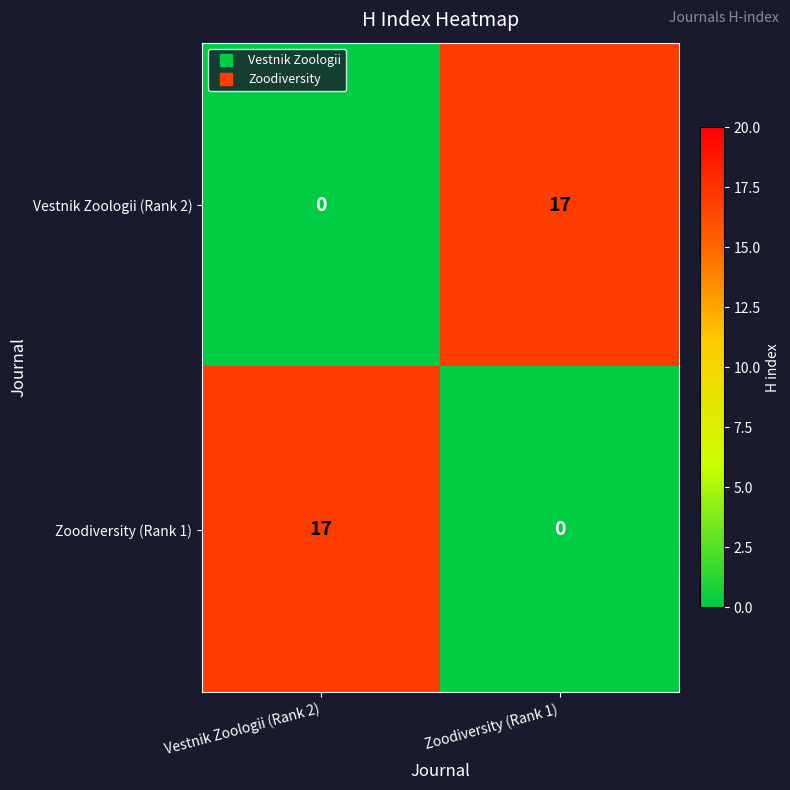

What is the sum of all Zoodiversity (Rank 1) values?

17